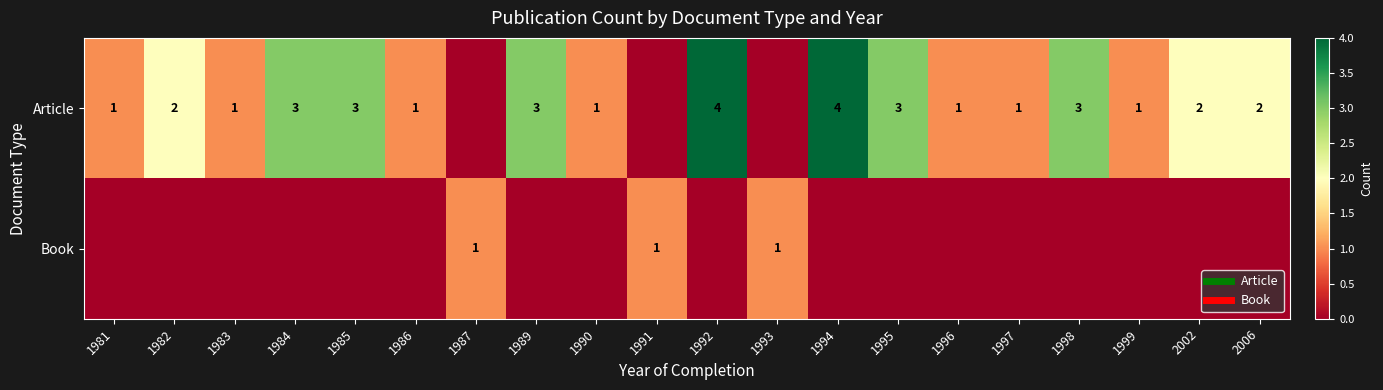

Which has a higher value, 2002 or 1986?

2002